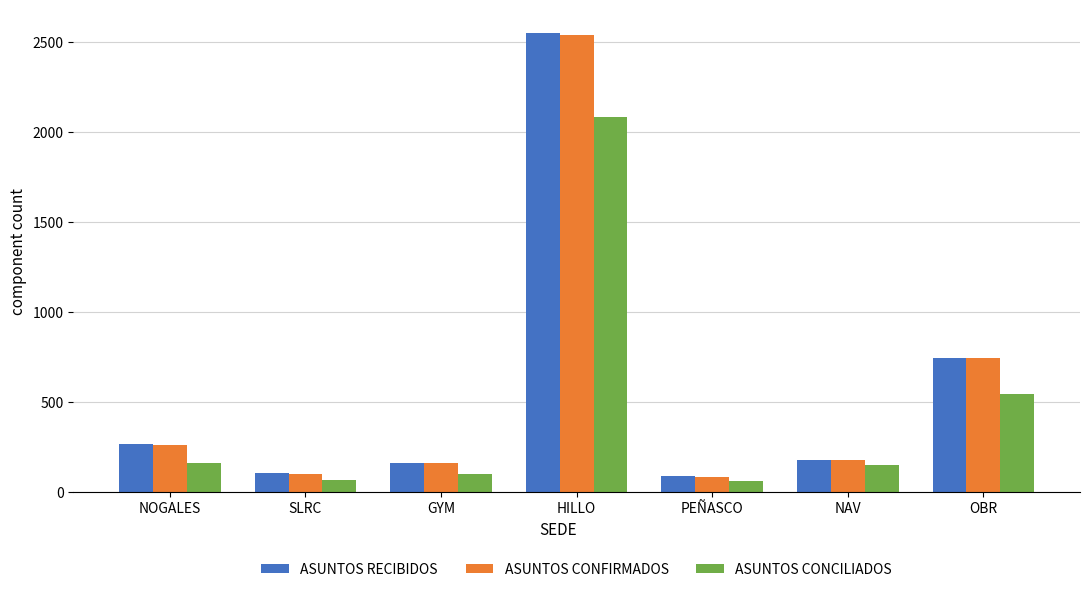

At which label is ASUNTOS CONFIRMADOS closest to 1310?

OBR